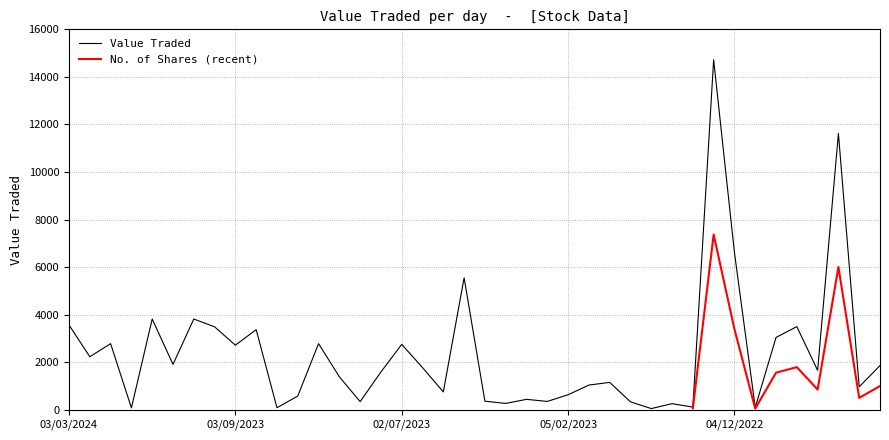

Between 05/03/2023 and 06/08/2023, which is larger?

06/08/2023